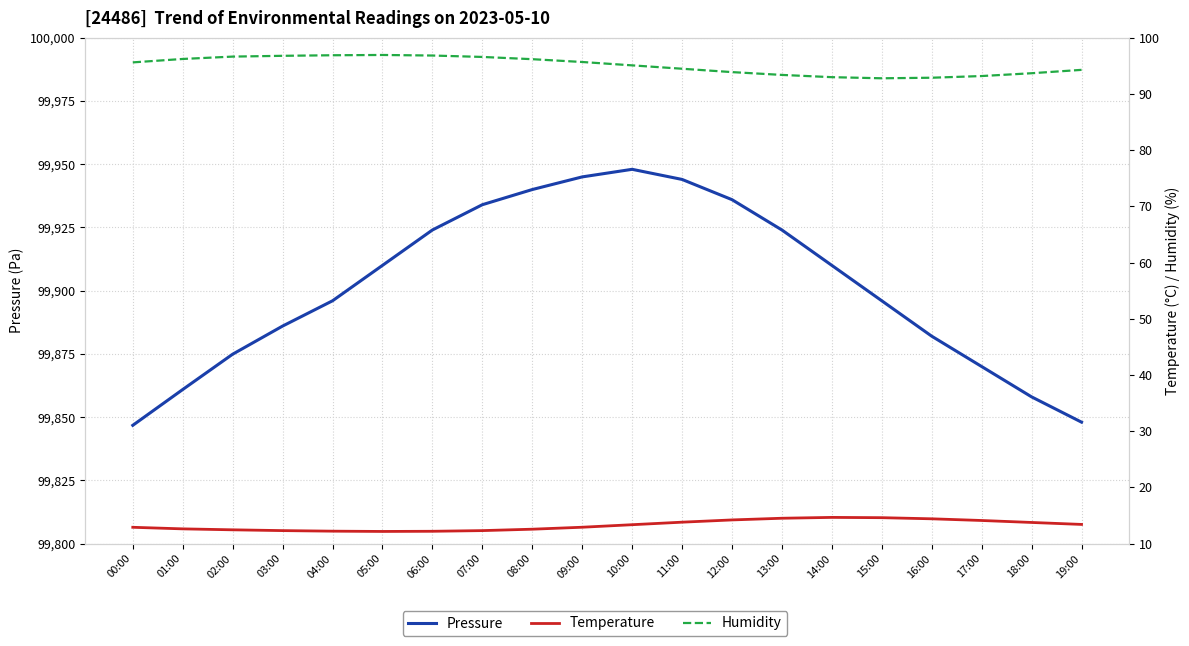

At how many categories does at least one series exceed 5393?

20